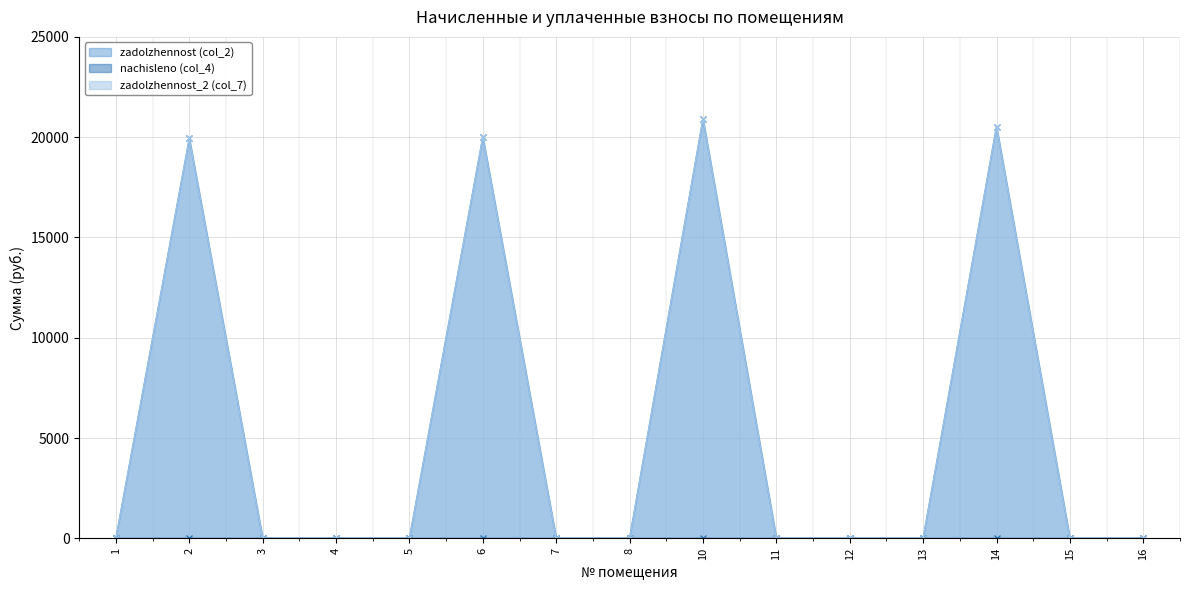

Where is the first local maximum for zadolzhennost_2 (col_7)?

2